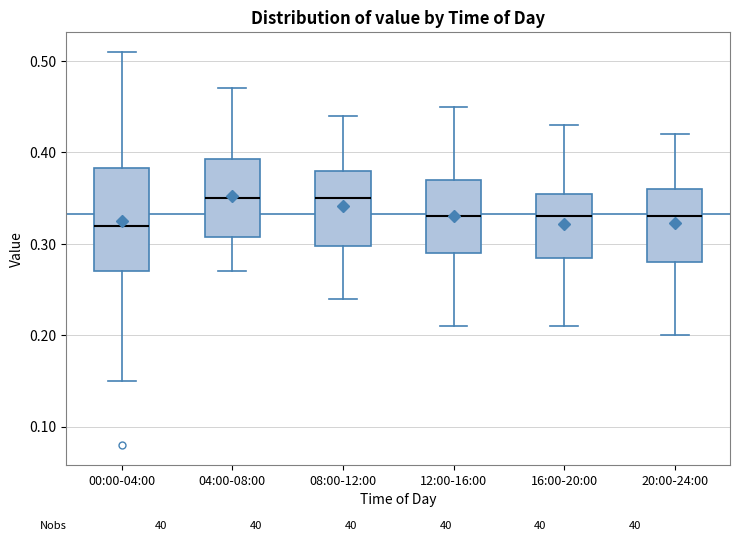

Reading left to right, read every box against the y-axis: the position of its median line, the range the box covers, and the ends of its whiskers. The values are not printed on the chart, so give them approximately, as read against the axis.

00:00-04:00: median 0.32, box 0.27 to 0.38, whiskers 0.15 to 0.51
04:00-08:00: median 0.35, box 0.31 to 0.39, whiskers 0.27 to 0.47
08:00-12:00: median 0.35, box 0.30 to 0.38, whiskers 0.24 to 0.44
12:00-16:00: median 0.33, box 0.29 to 0.37, whiskers 0.21 to 0.45
16:00-20:00: median 0.33, box 0.29 to 0.36, whiskers 0.21 to 0.43
20:00-24:00: median 0.33, box 0.28 to 0.36, whiskers 0.20 to 0.42